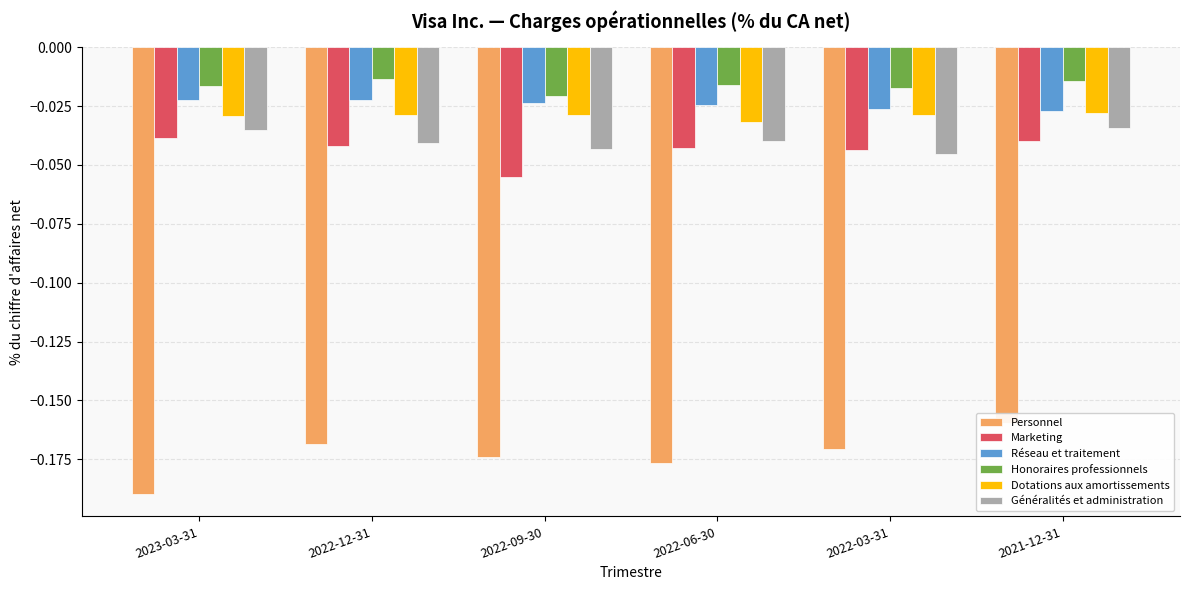

Reading left to right, list all the values displayed in this chart.

Personnel: -0.2	-0.2	-0.2	-0.2	-0.2	-0.2
Marketing: -0.0	-0.0	-0.1	-0.0	-0.0	-0.0
Réseau et traitement: -0.0	-0.0	-0.0	-0.0	-0.0	-0.0
Honoraires professionnels: -0.0	-0.0	-0.0	-0.0	-0.0	-0.0
Dotations aux amortissements: -0.0	-0.0	-0.0	-0.0	-0.0	-0.0
Généralités et administration: -0.0	-0.0	-0.0	-0.0	-0.0	-0.0